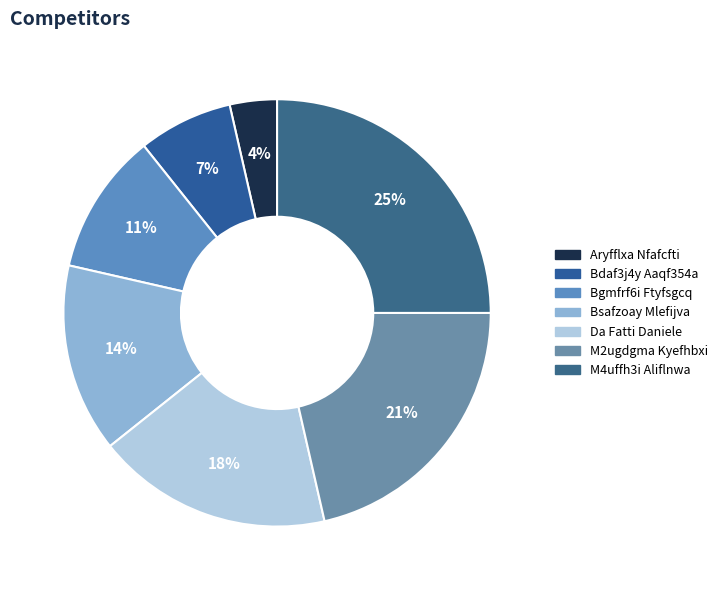

Which slice is the smallest?

Aryfflxa Nfafcfti